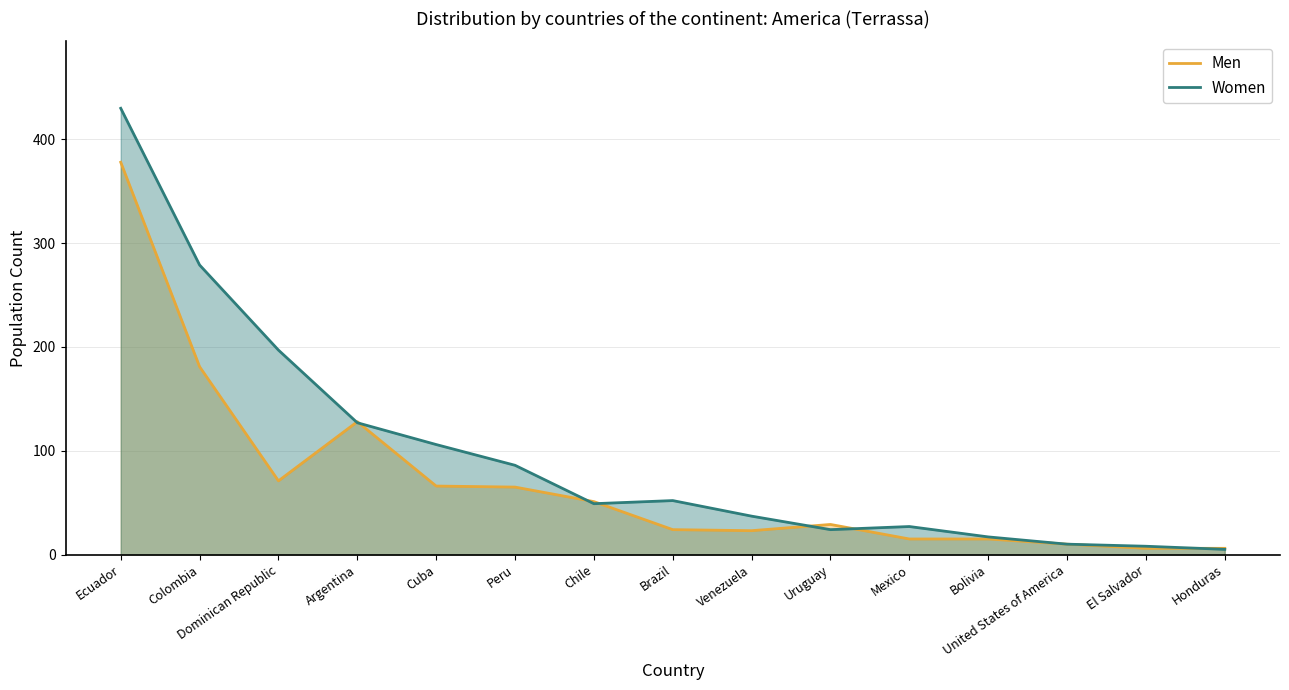

How many interior local peaks does the Women series have?

2